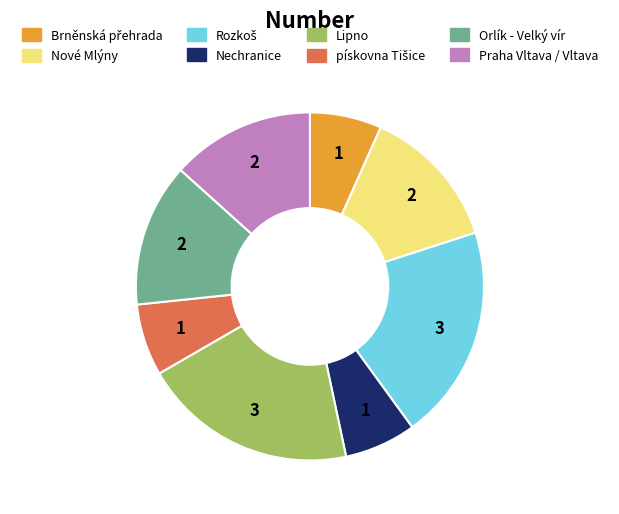

True or false: Nové Mlýny accounts for 25% of the total.

False